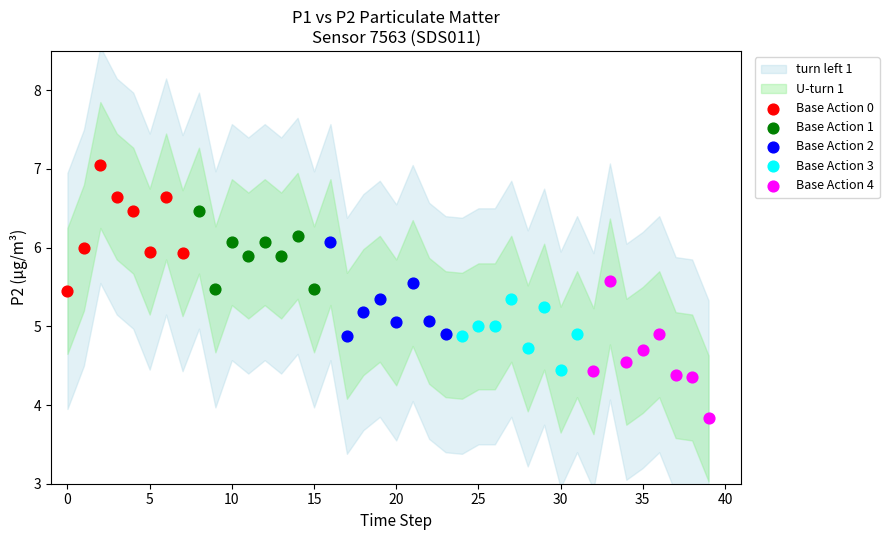

Which series has the widest spread of Y values?

Base Action 4